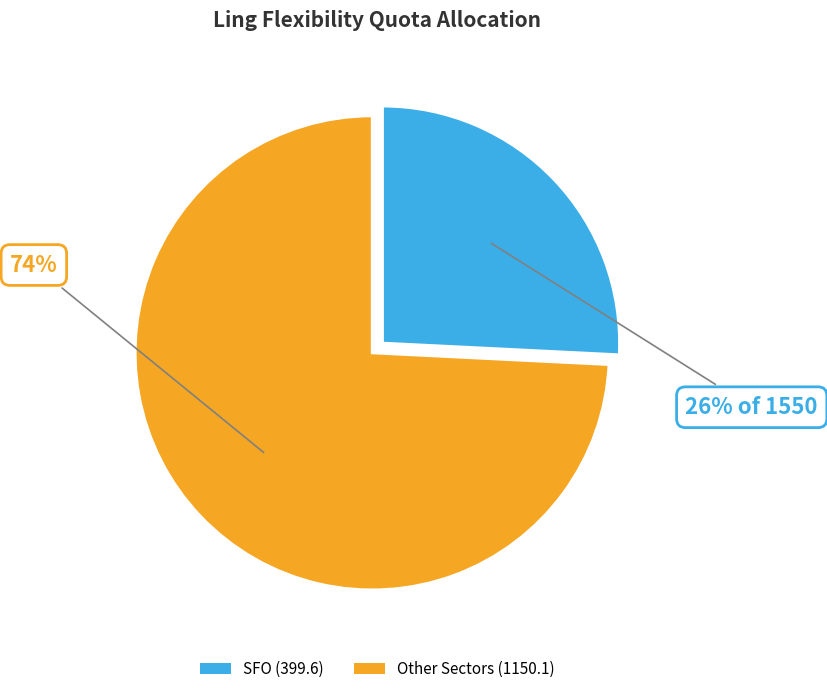

Is there any slice that represents more than half of the pie?

Yes